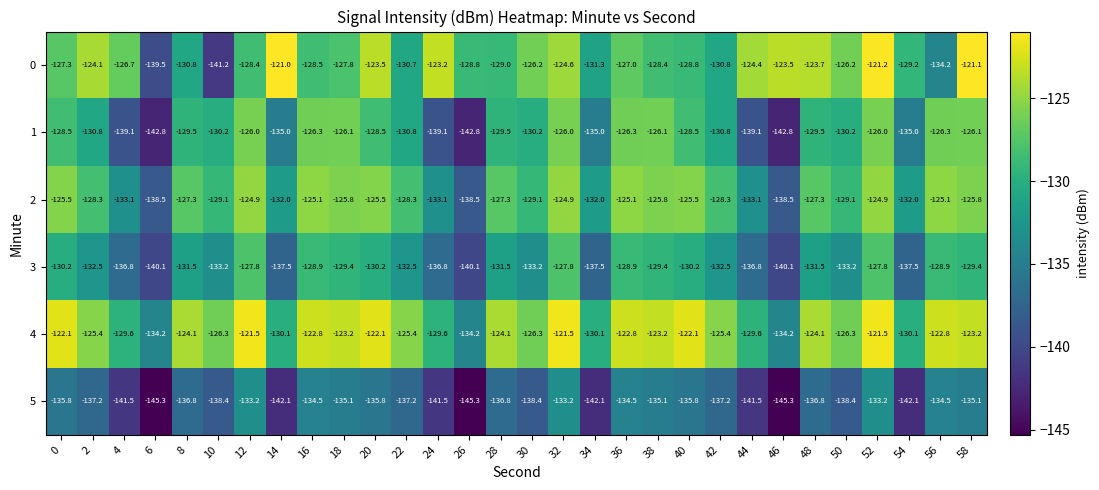

Is it true that 5 equals -145.3 at 46?

True